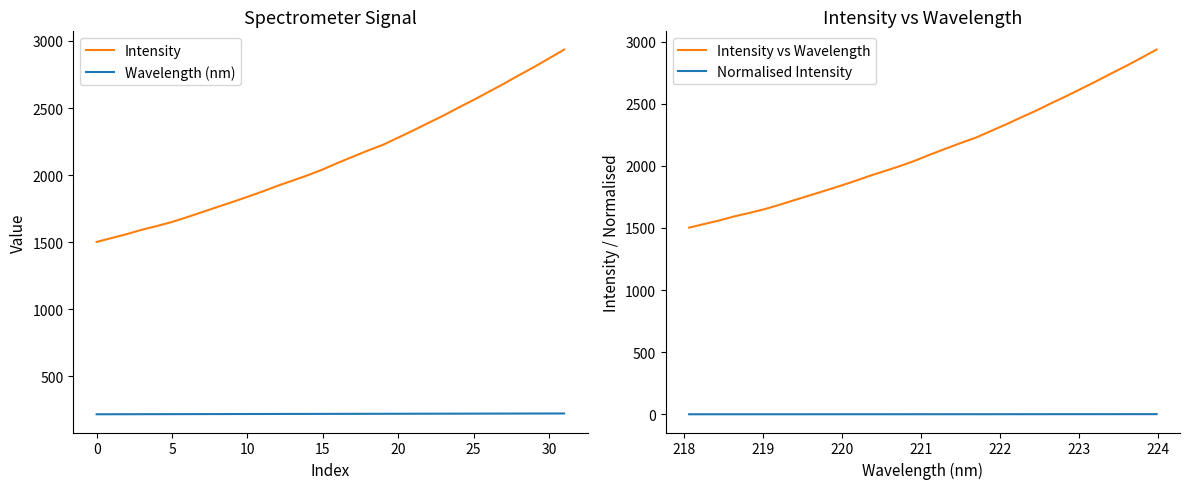

Where is Intensity nearest to the value 2219?

19